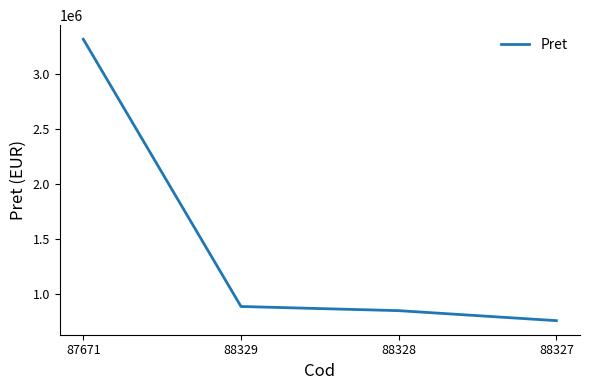

Rank the categories by value from highest to lowest.

87671, 88329, 88328, 88327